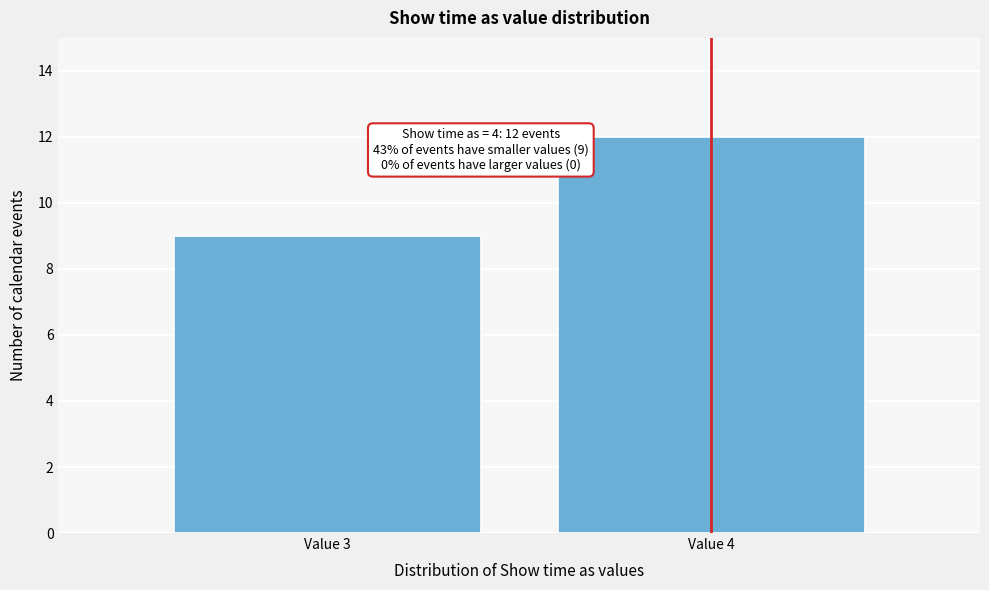

Reading left to right, list all the values displayed in this chart.

Value 3=9	Value 4=12